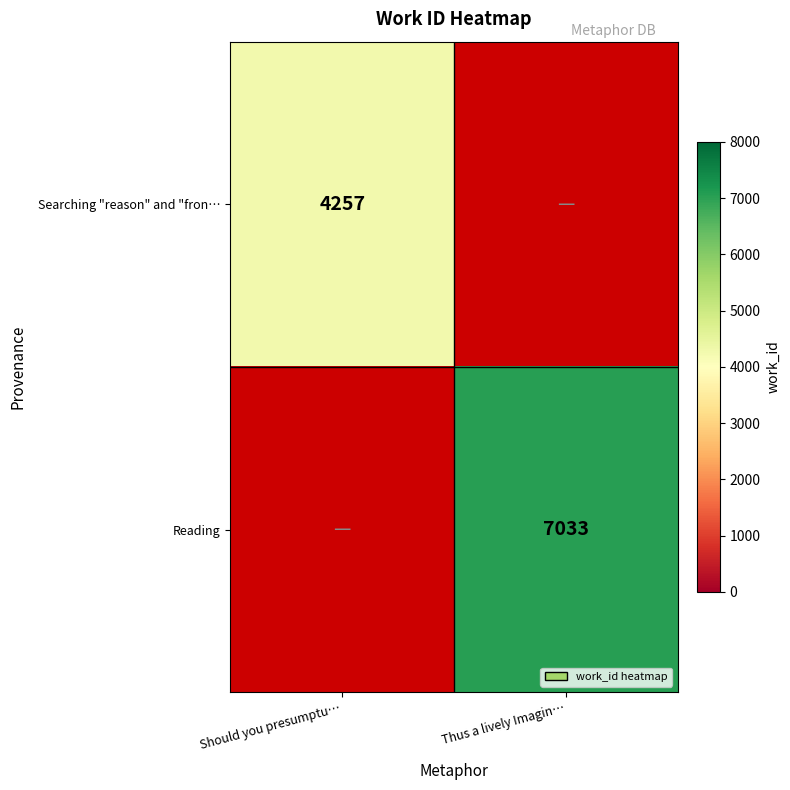

Is the value of Searching "reason" and "fron… at Should you presumptu… greater than the value of Reading at Thus a lively Imagin…?

No